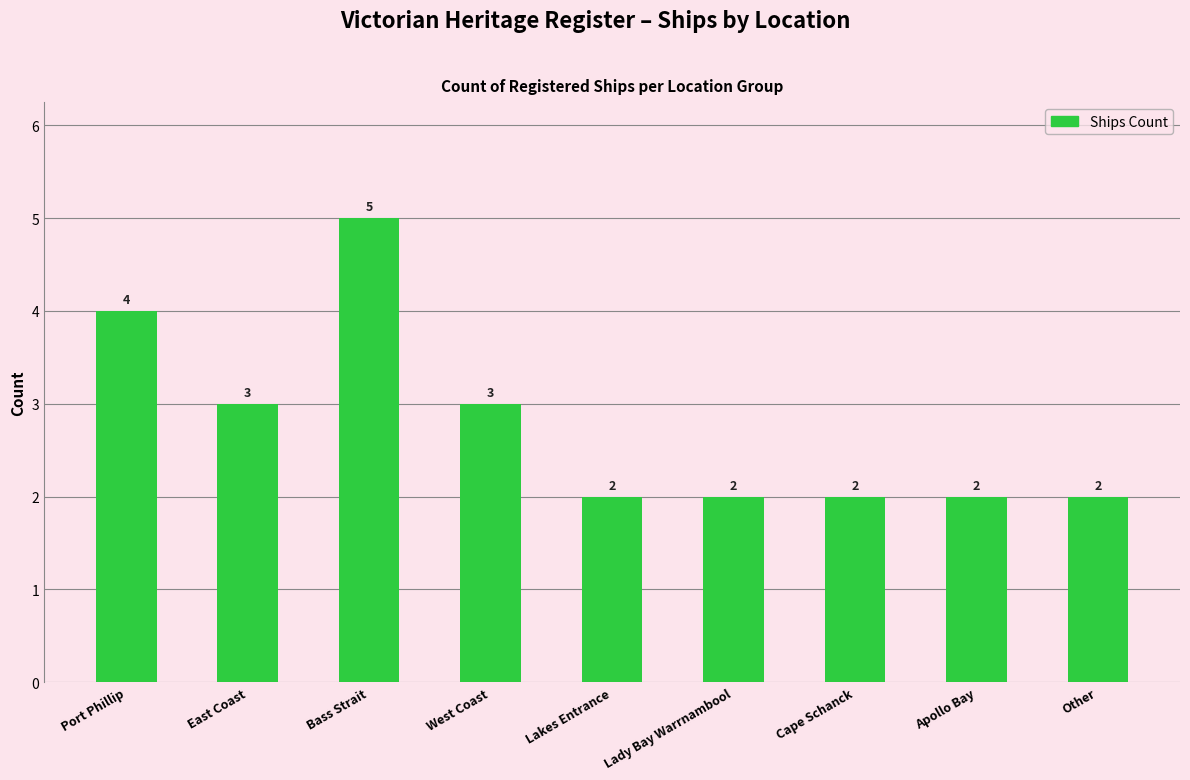

What is the maximum value shown in the chart?

5